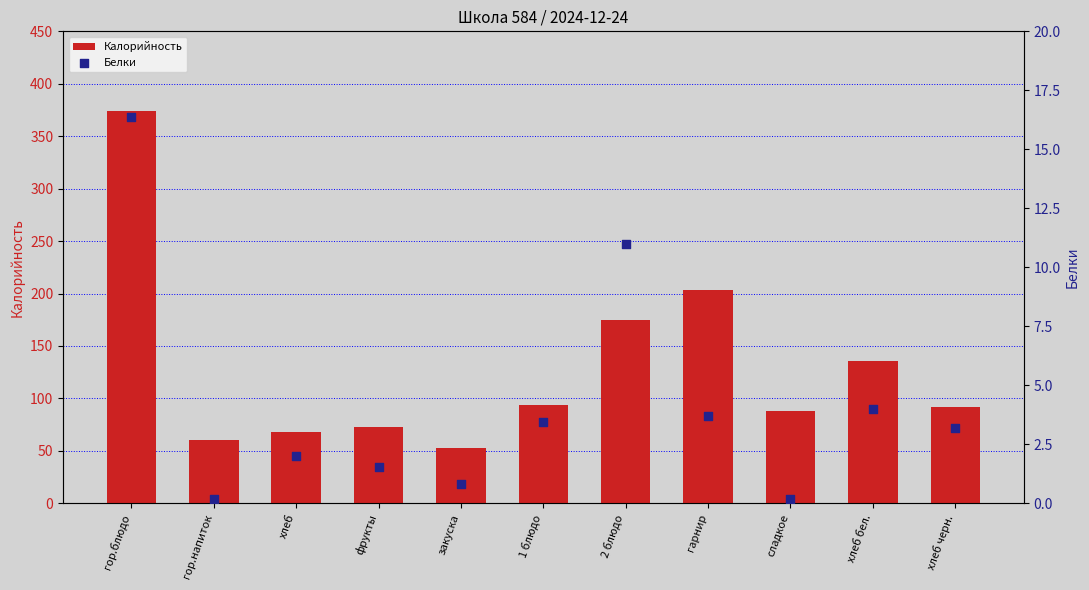

What are all the series names shown in the legend?

Калорийность, Белки